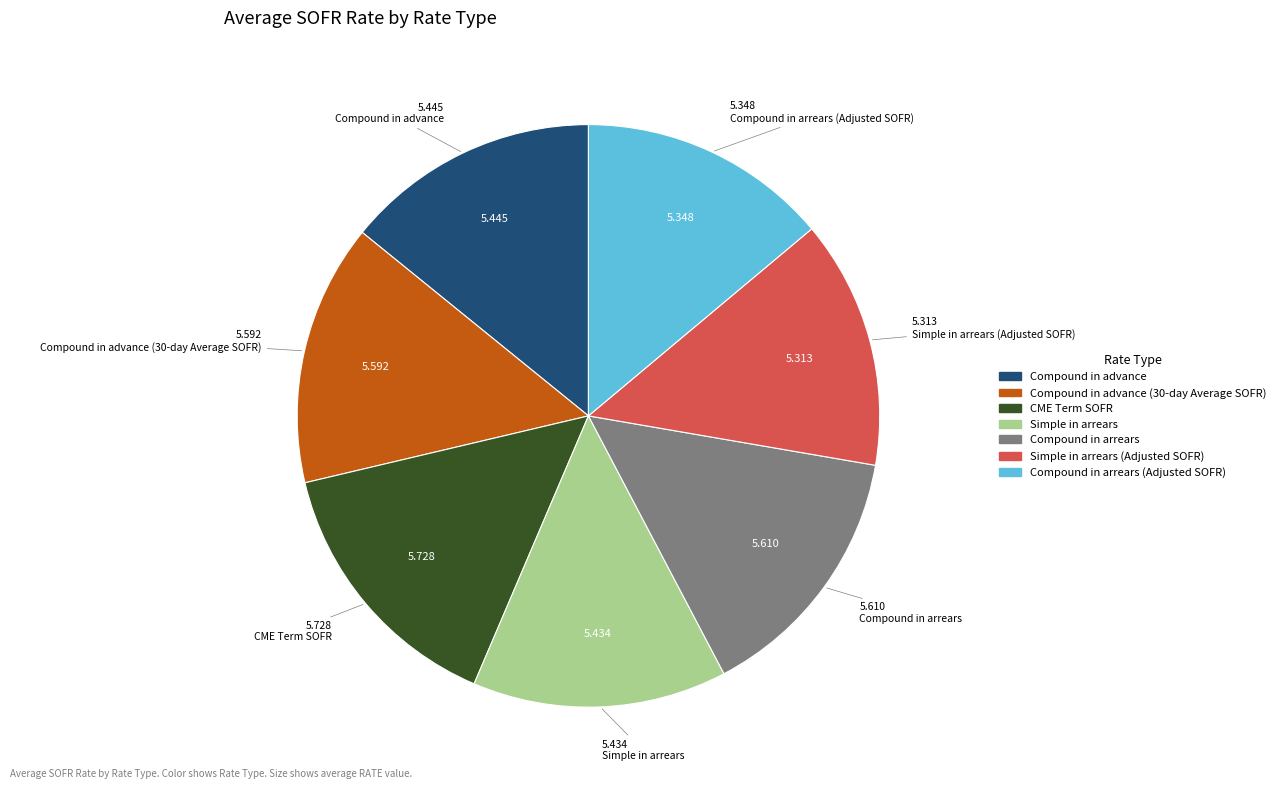

Does any single category account for the majority?

No